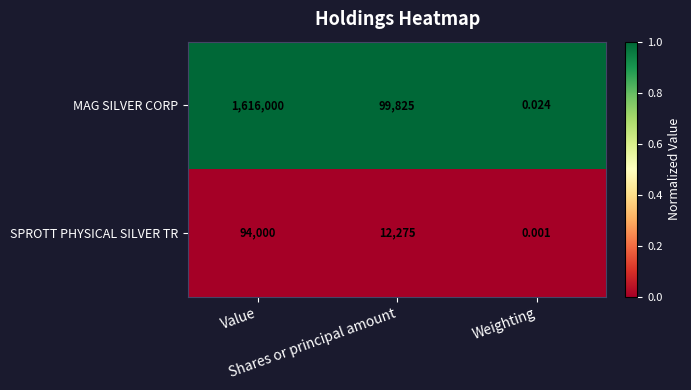

List the series in order of their overall mean, highest first.

MAG SILVER CORP, SPROTT PHYSICAL SILVER TR